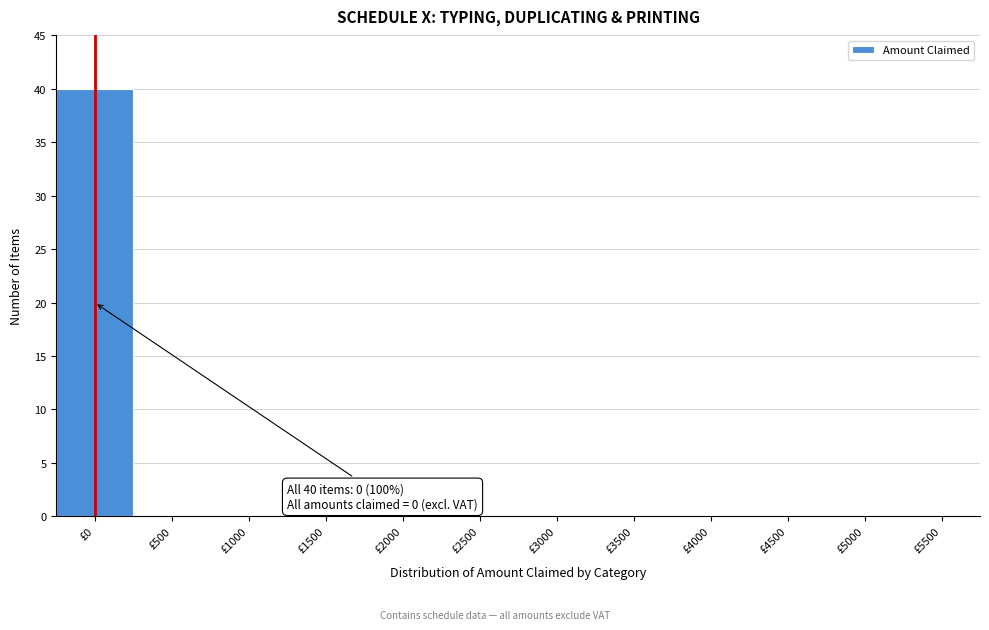

Reading left to right, extract all data points from this chart.

£0=40	£500=0	£1000=0	£1500=0	£2000=0	£2500=0	£3000=0	£3500=0	£4000=0	£4500=0	£5000=0	£5500=0